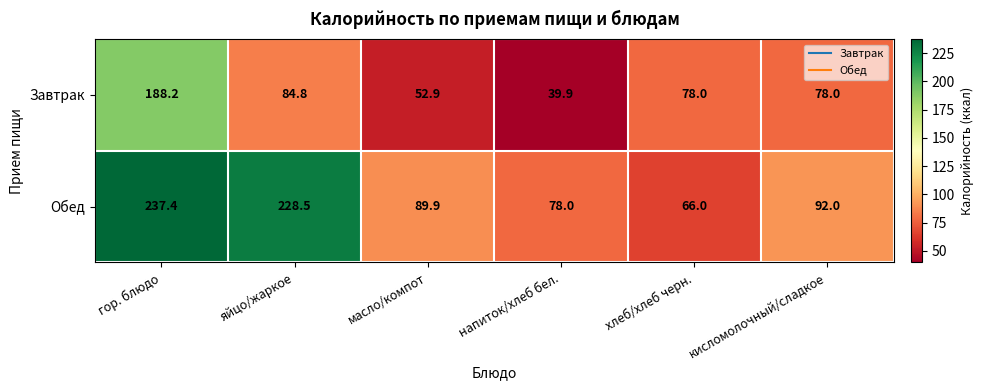

Which series has the largest total across all categories?

Обед